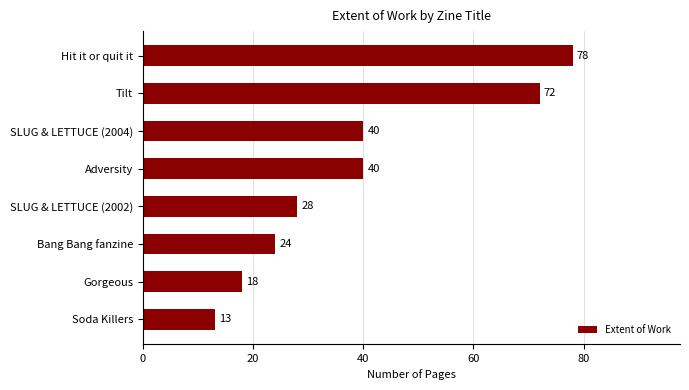

What is the sum of the values at Hit it or quit it and Adversity?

118